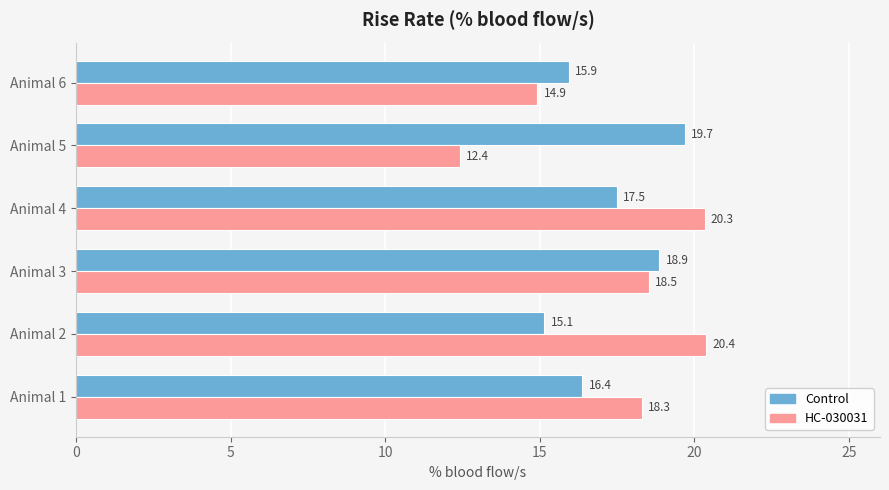

What are all the series names shown in the legend?

Control, HC-030031